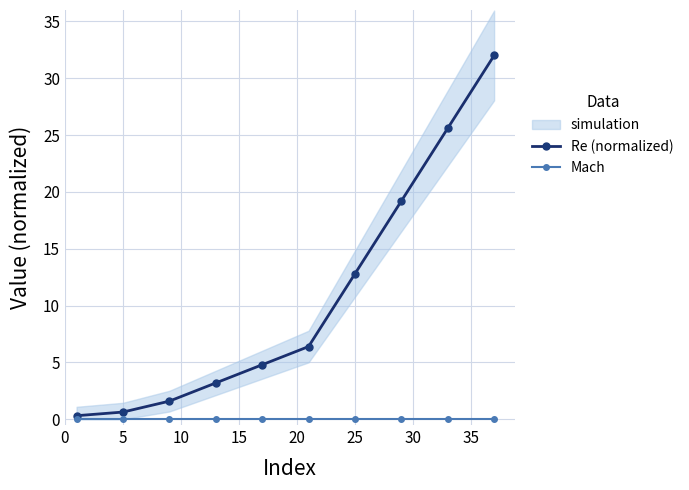

Is the value of Mach at 15 greater than the value of Re (normalized) at 40?

No